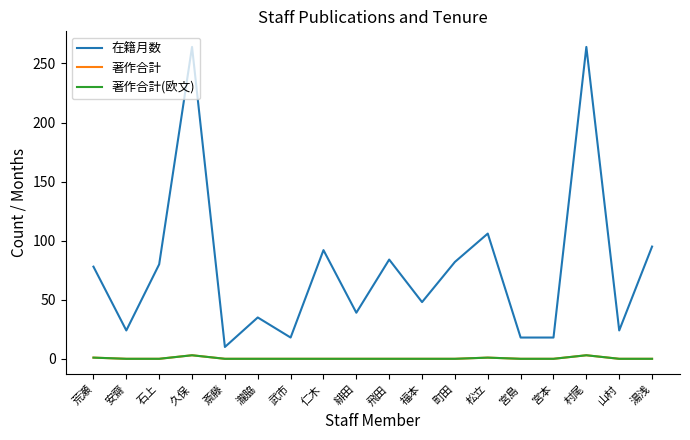

At how many categories does at least one series exceed 154?

2